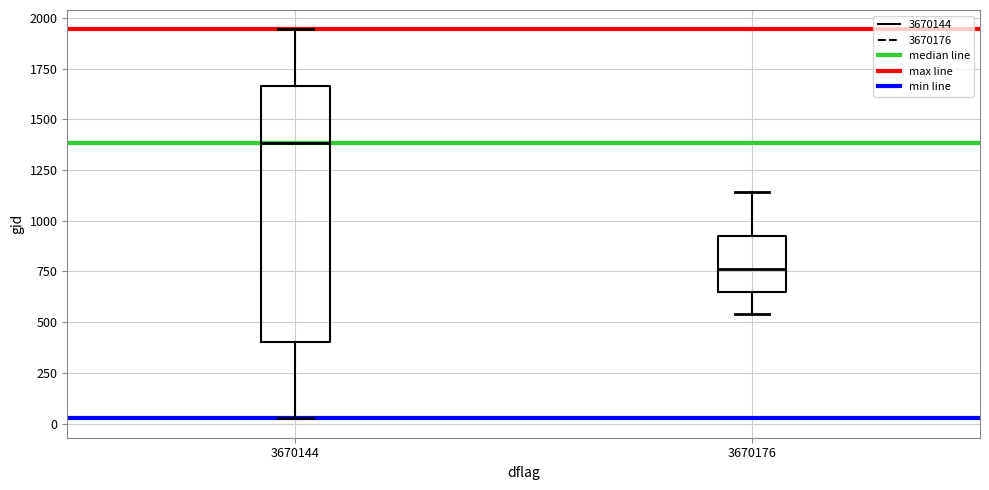

Reading left to right, transcribe this box plot: for each box, give where its median line is, the range the box spans, and where its two whiskers end, as read against the y-axis. The values are not printed on the chart, so give them approximately, as read against the axis.

3670144: median 1400, box 400 to 1650, whiskers 50 to 1950
3670176: median 750, box 650 to 950, whiskers 550 to 1150